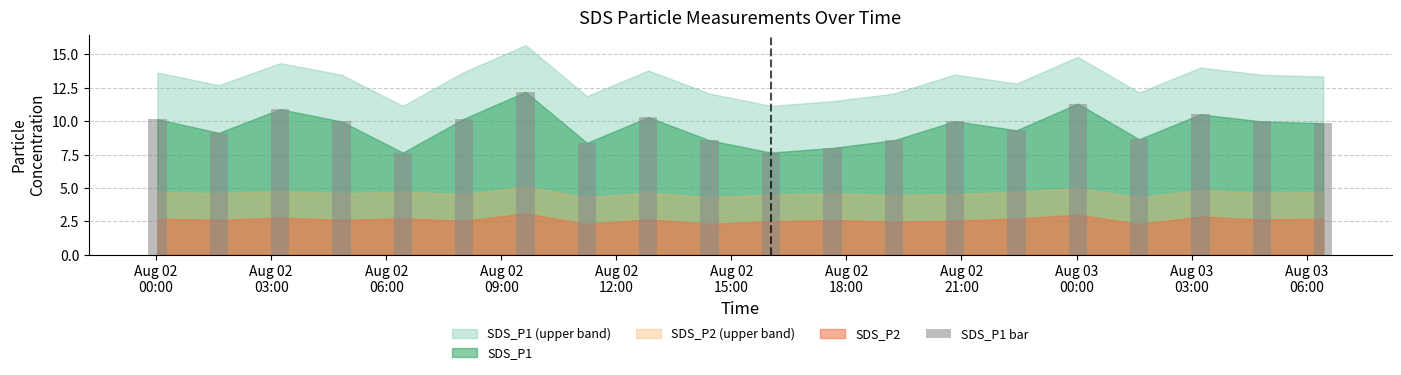

What is the minimum value shown in the chart?

7.7